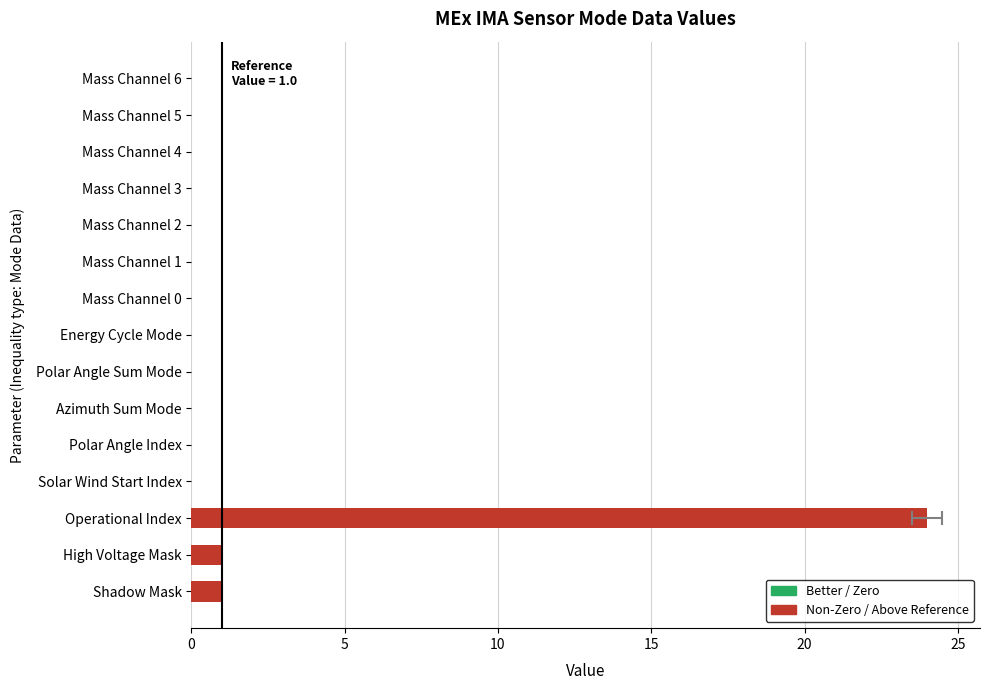

True or false: the data shows 14 at Operational Index.

False